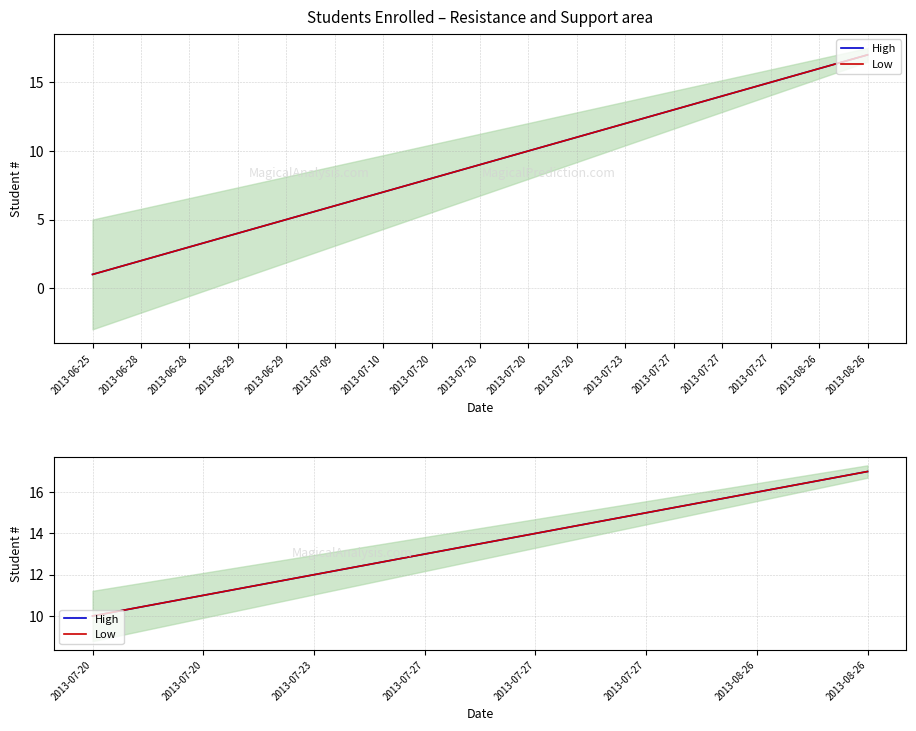

How many Low values are between 12 and 16?

5